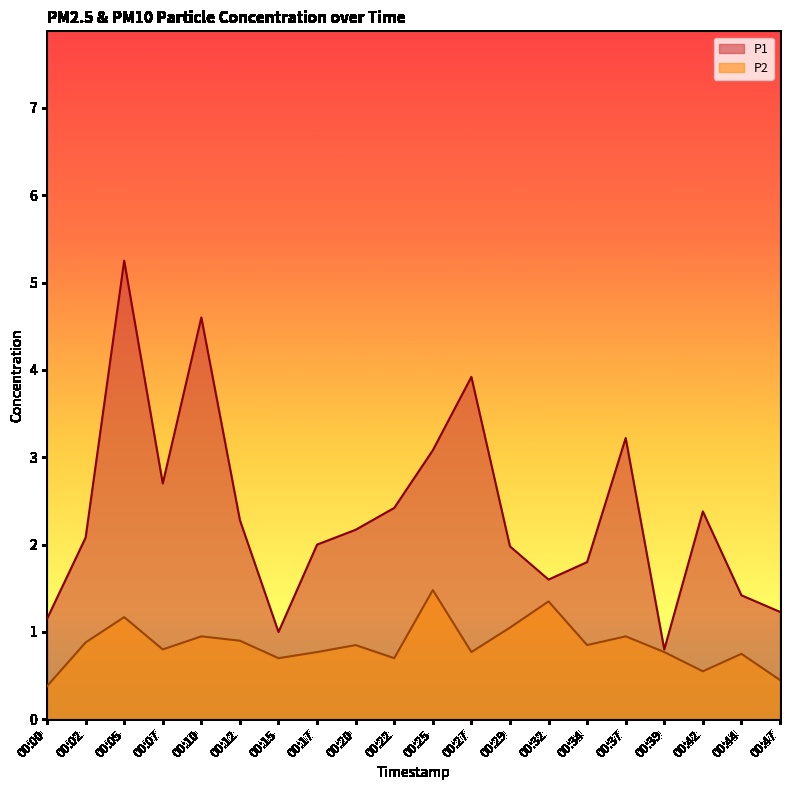

Rank the series at 00:27 from highest to lowest value.

P1, P2